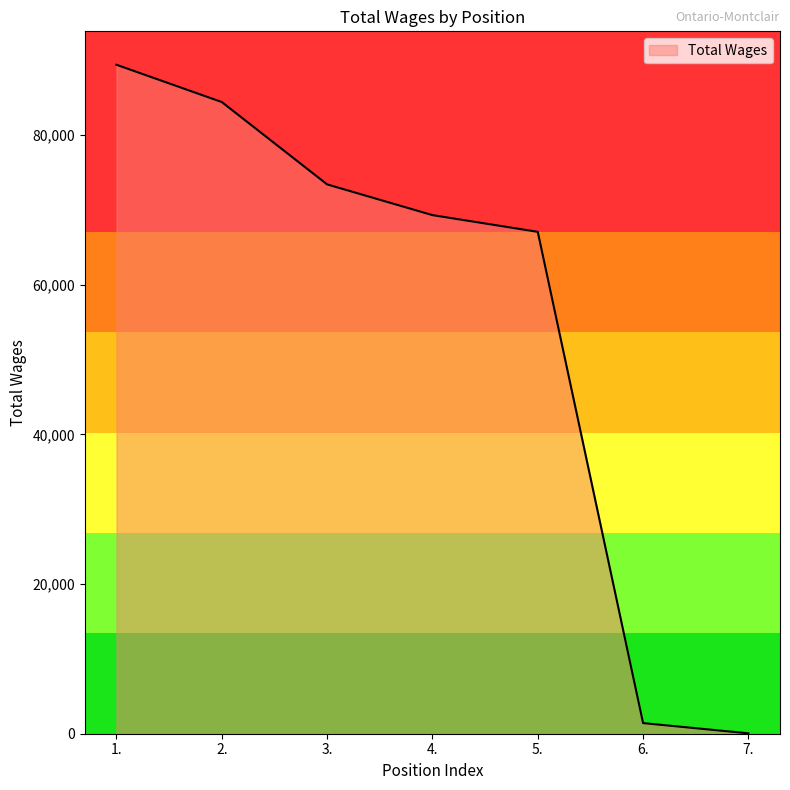

Does the chart have visible grid lines?

No